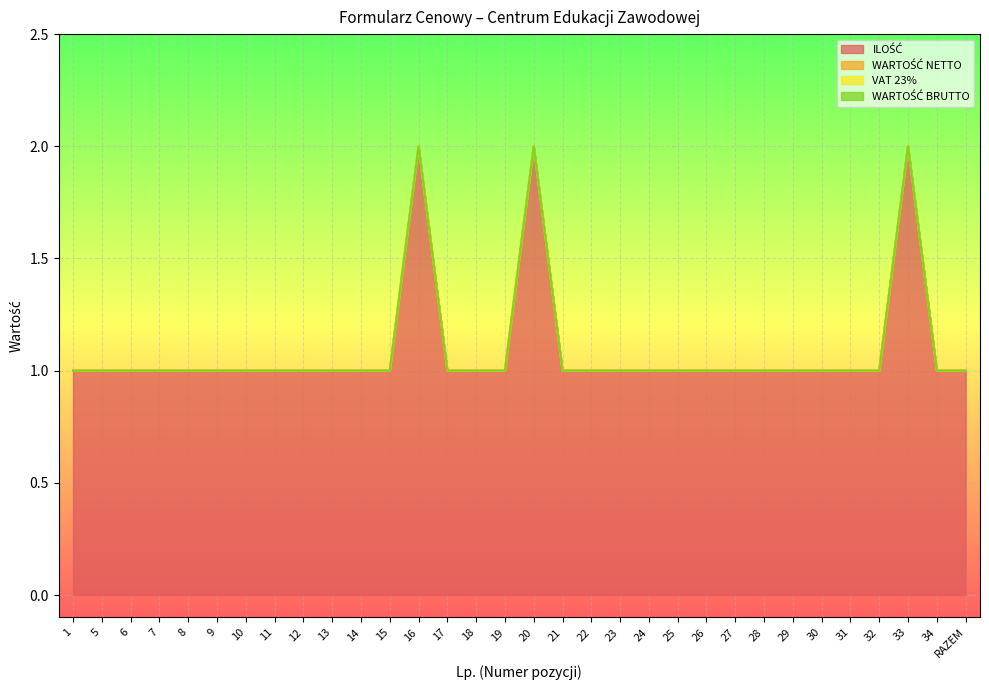

Does the chart display data point markers on the line(s)?

No